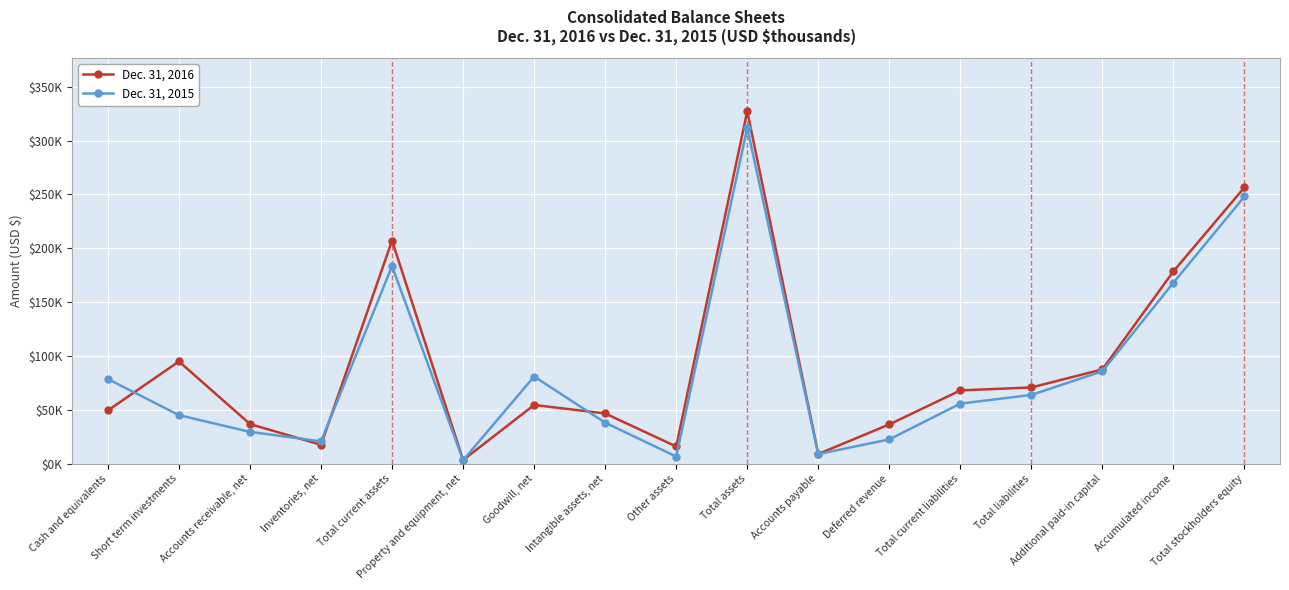

After their last crossing, which series has the higher values: Dec. 31, 2015 or Dec. 31, 2016?

Dec. 31, 2016